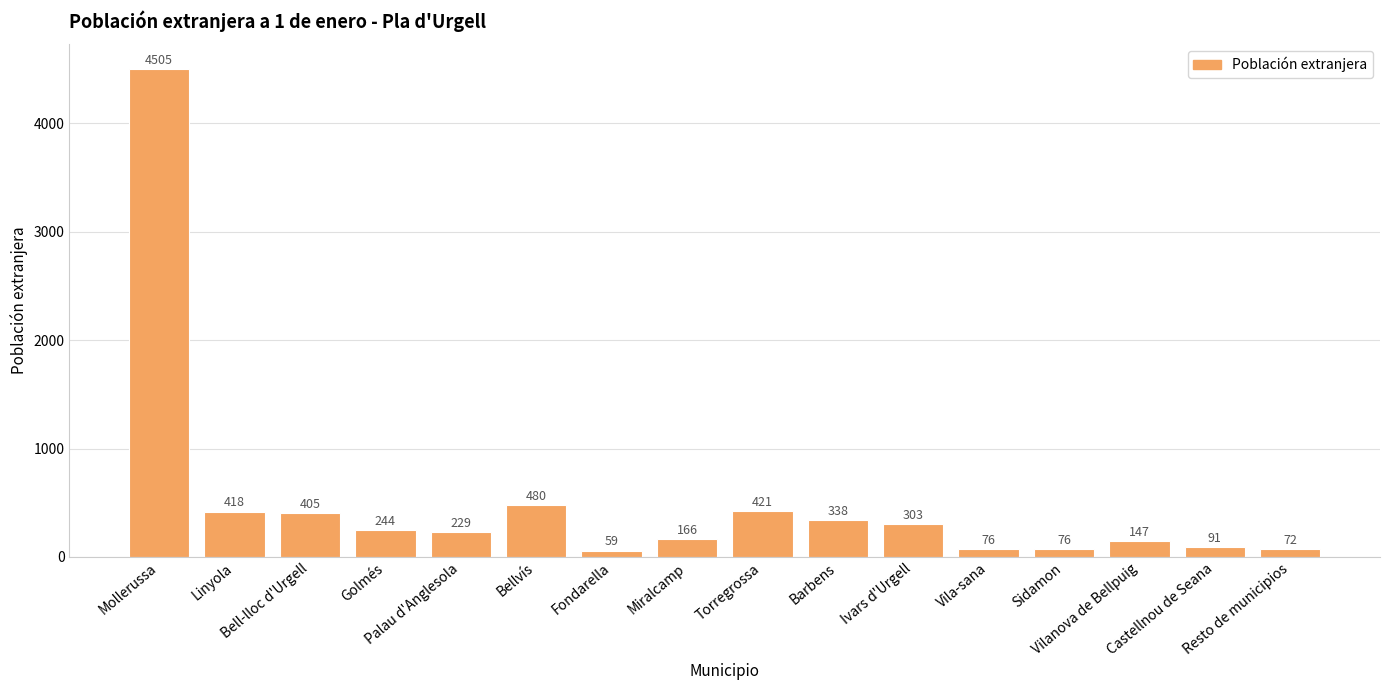

What is the smallest value displayed?

59